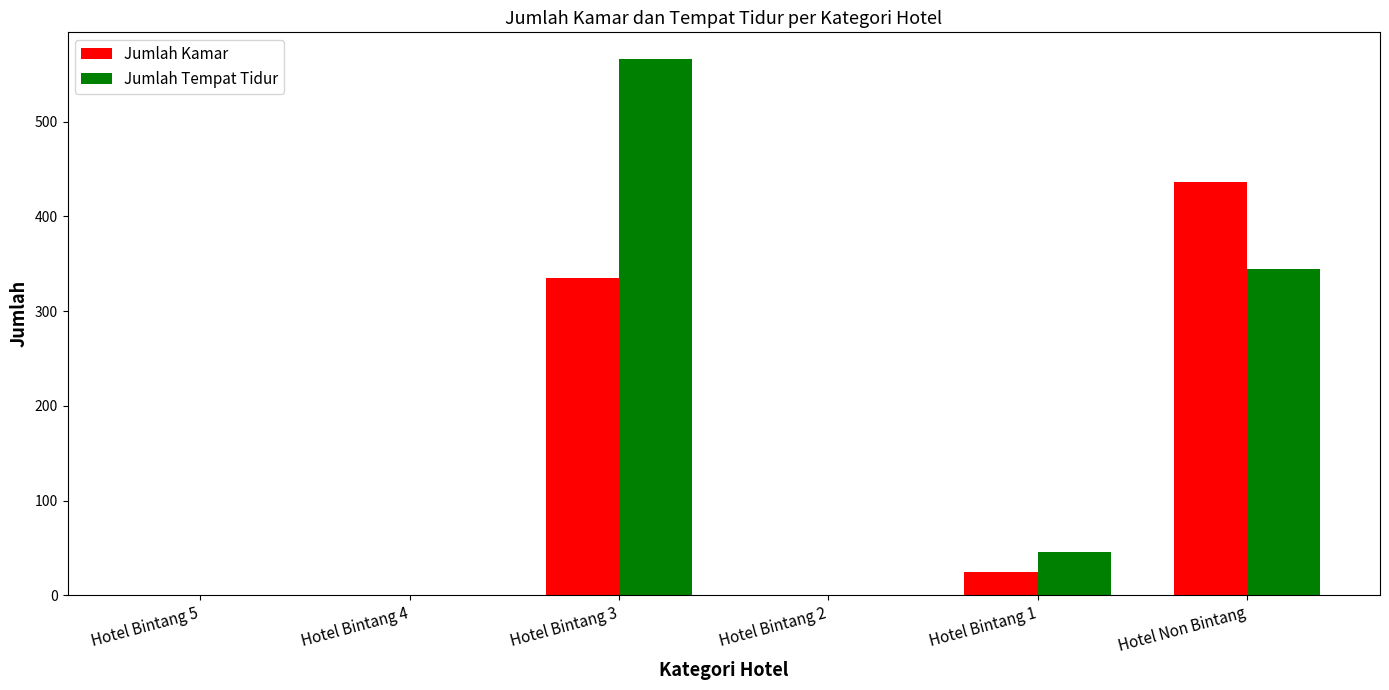

Reading left to right, extract all data points from this chart.

Jumlah Kamar: Hotel Bintang 5=0	Hotel Bintang 4=0	Hotel Bintang 3=335	Hotel Bintang 2=0	Hotel Bintang 1=25	Hotel Non Bintang=436
Jumlah Tempat Tidur: Hotel Bintang 5=0	Hotel Bintang 4=0	Hotel Bintang 3=566	Hotel Bintang 2=0	Hotel Bintang 1=46	Hotel Non Bintang=344